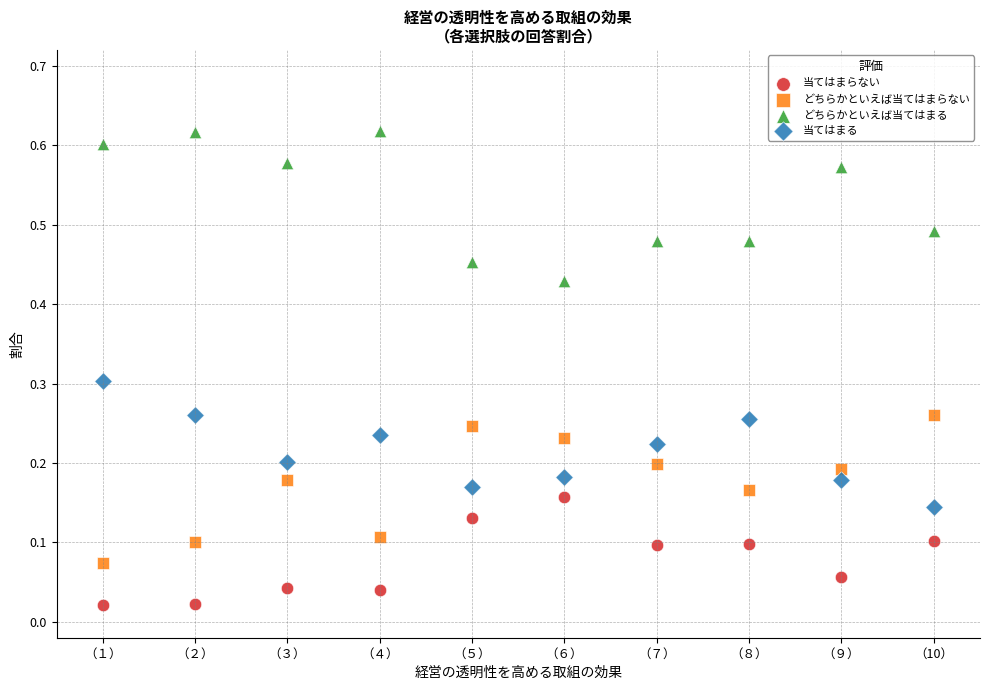

Which series contains the lowest Y value?

当てはまらない